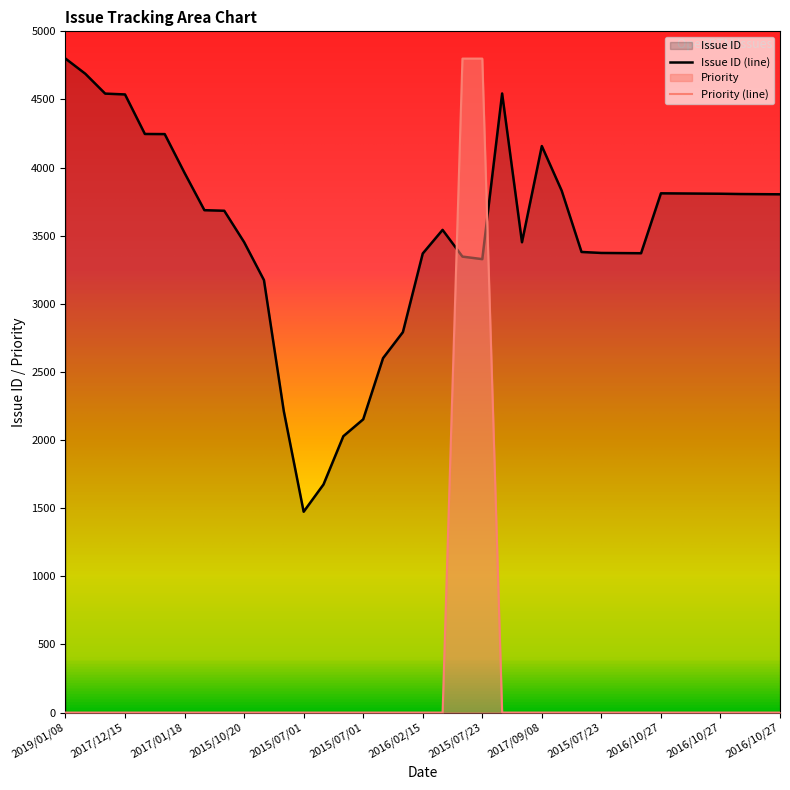

Reading left to right, extract all data points from this chart.

Issue ID: 4800.0	4688.5	4543.0	4536.8	4246.7	4245.7	3960.8	3687.2	3683.1	3452.9	3174.2	2212.1	1474.1	1674.3	2028.4	2152.3	2601.3	2792.3	3369.3	3542.7	3346.6	3328.0	4544.0	3451.9	4157.9	3830.7	3380.6	3373.4	3372.4	3371.4	3811.1	3810.1	3809.0	3808.0	3805.9	3804.9	3803.9
Priority: 0.0	0.0	0.0	0.0	0.0	0.0	0.0	0.0	0.0	0.0	0.0	0.0	0.0	0.0	0.0	0.0	0.0	0.0	0.0	0.0	4800.0	4800.0	0.0	0.0	0.0	0.0	0.0	0.0	0.0	0.0	0.0	0.0	0.0	0.0	0.0	0.0	0.0